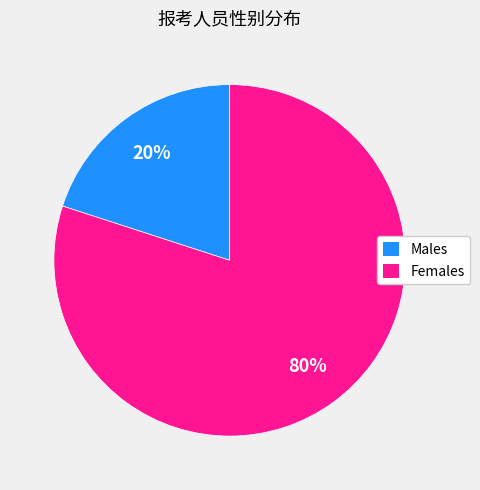

How many segments does this pie chart have?

2